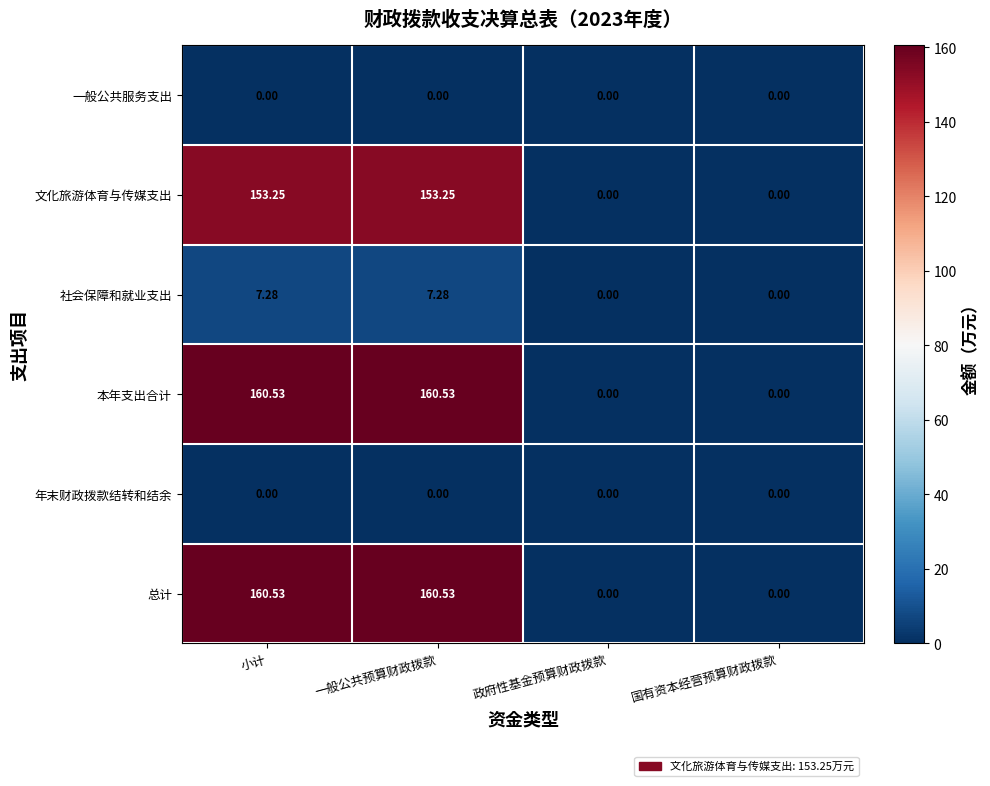

How many data points does each series have?

4